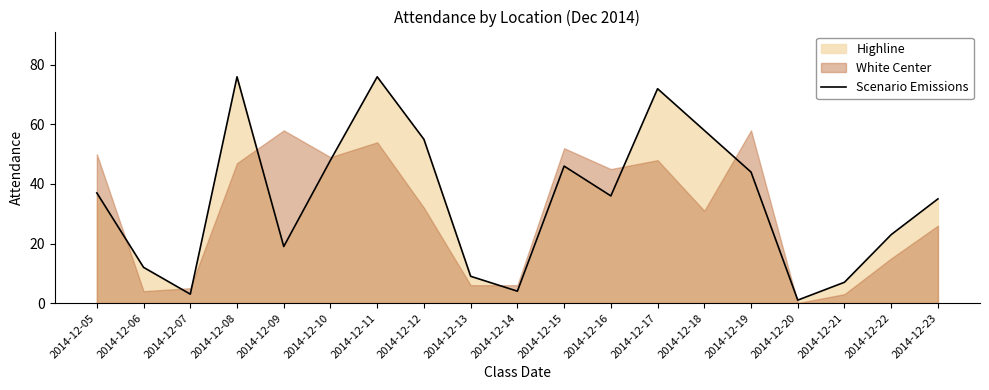

Where does the data first go above 36?

2014-12-05